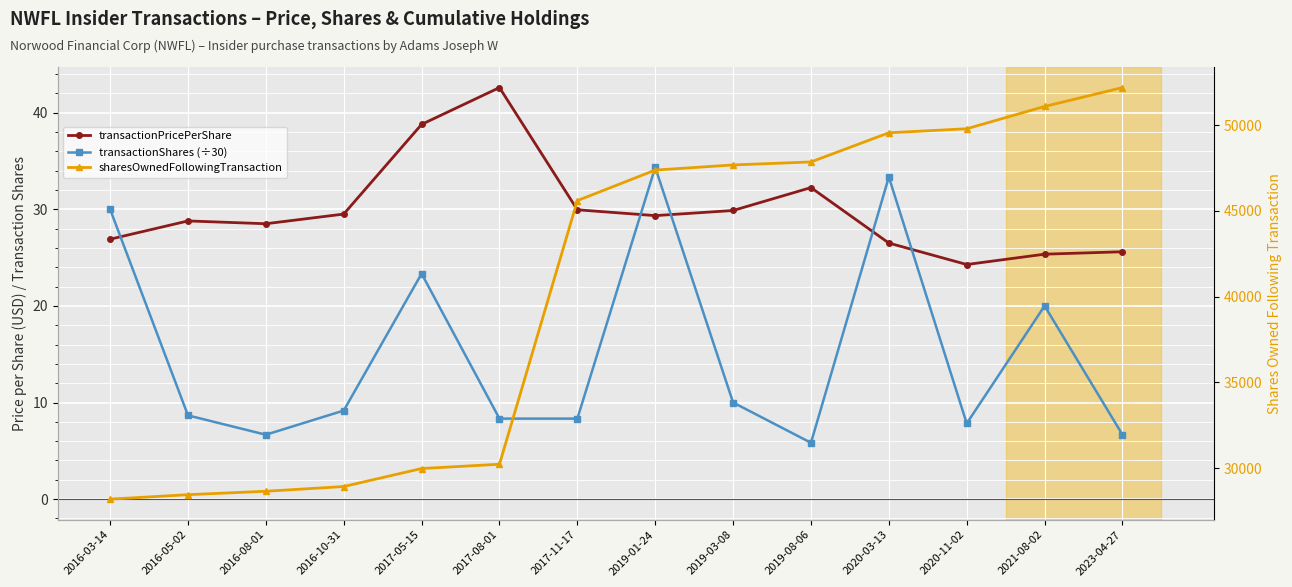

List the labels in order of transactionPricePerShare value, largest first.

2017-08-01, 2017-05-15, 2019-08-06, 2017-11-17, 2019-03-08, 2016-10-31, 2019-01-24, 2016-05-02, 2016-08-01, 2016-03-14, 2020-03-13, 2023-04-27, 2021-08-02, 2020-11-02